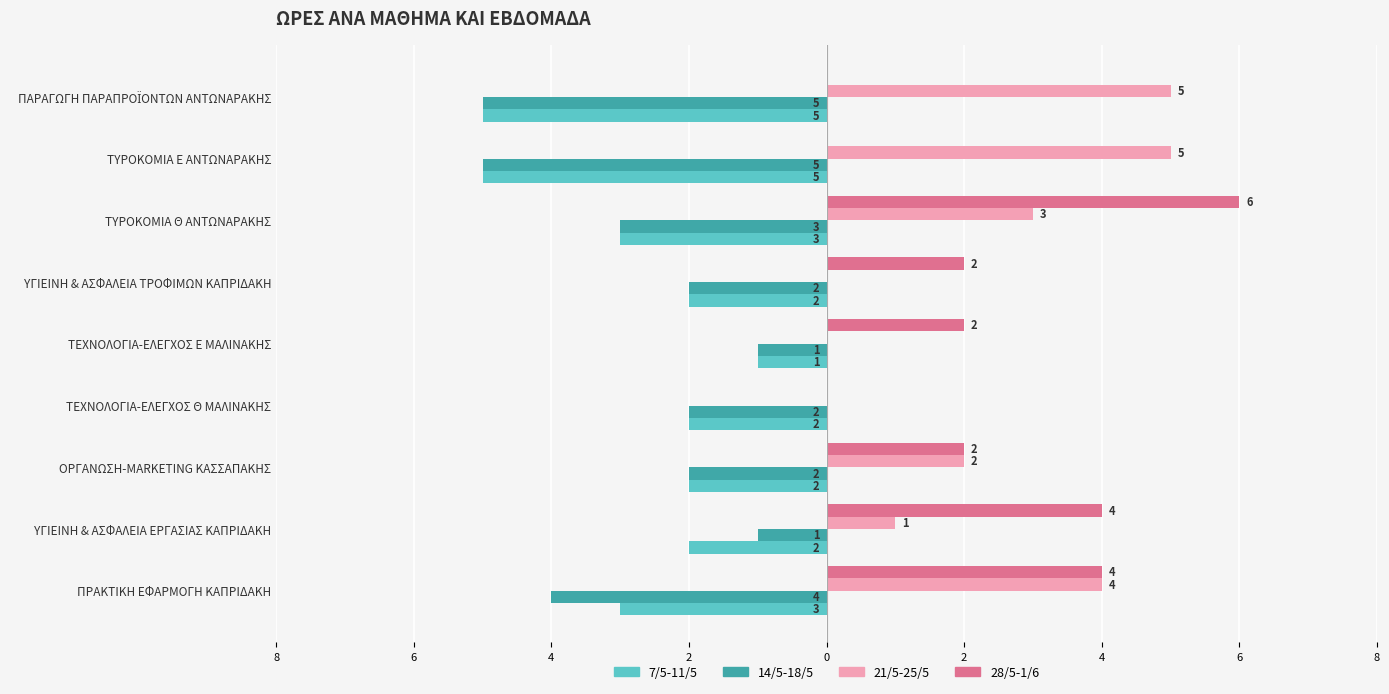

What are all the series names shown in the legend?

7/5-11/5, 14/5-18/5, 21/5-25/5, 28/5-1/6